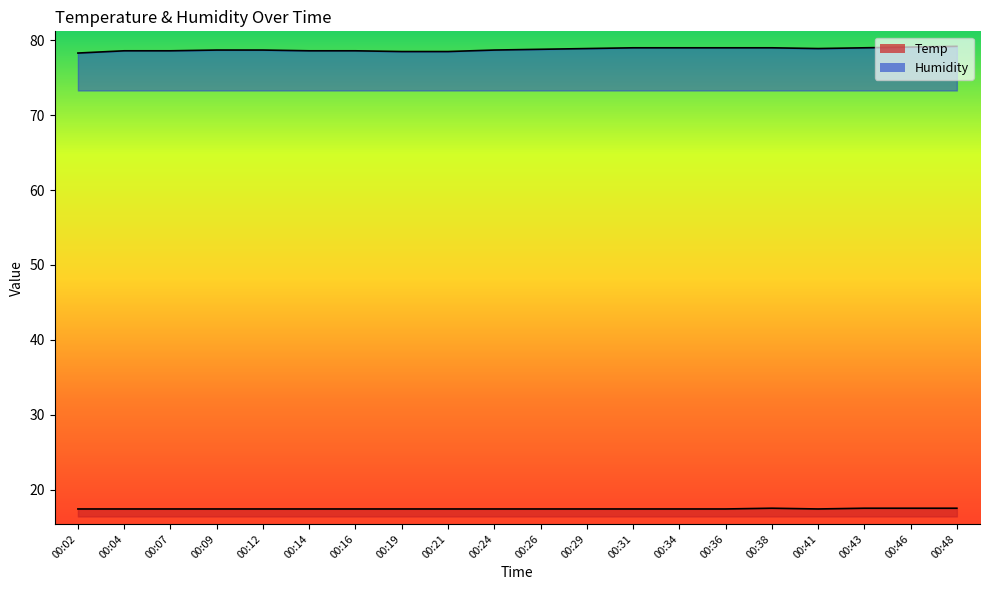

What is the total value across all series at 00:38?

96.5